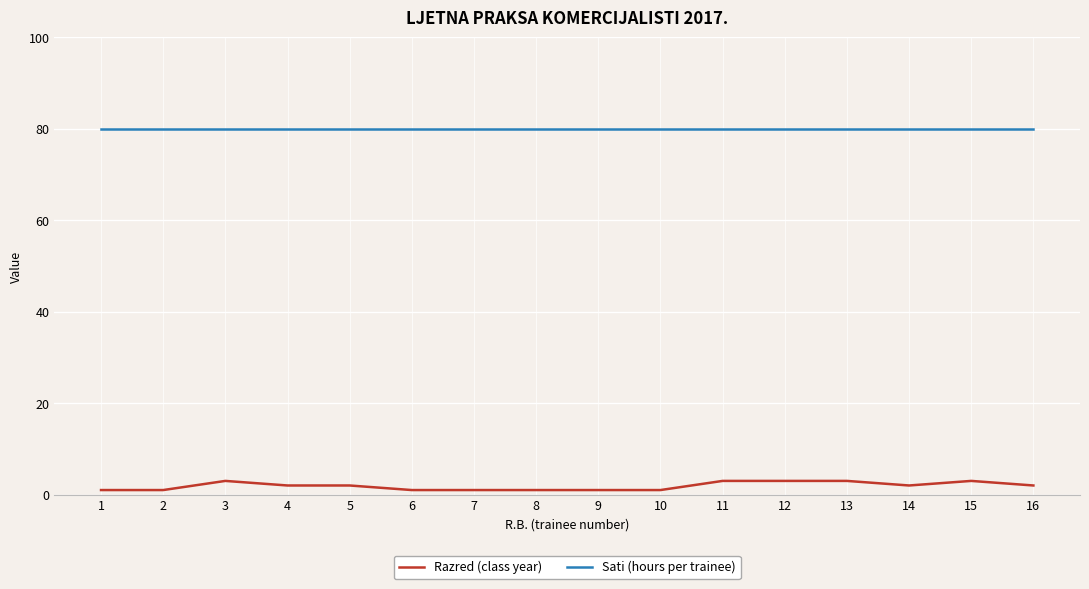

Which series has the widest spread of values?

Razred (class year)